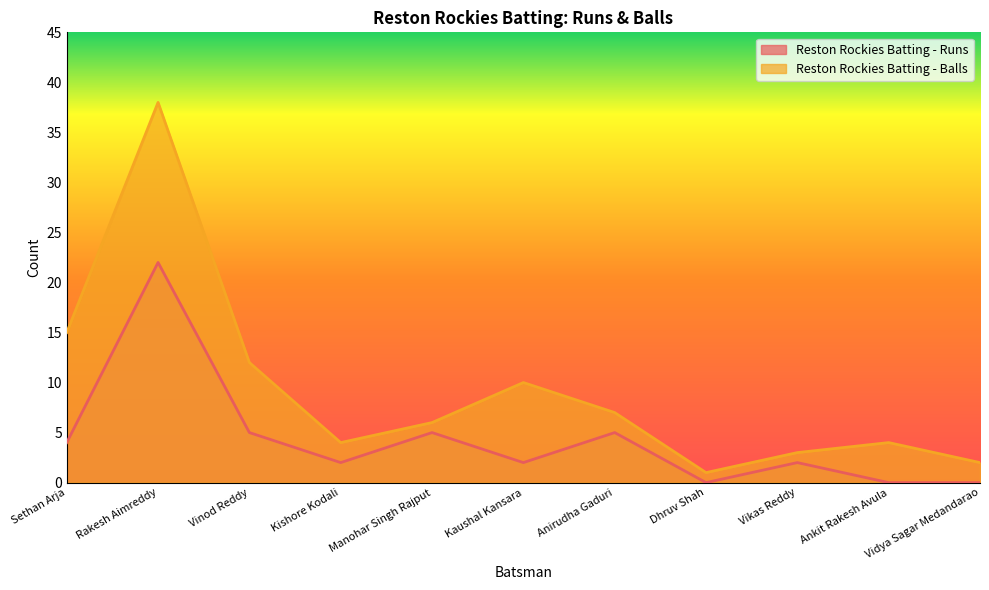

Between Vikas Reddy and Vidya Sagar Medandarao, which series saw the biggest shift?

Reston Rockies Batting - Runs